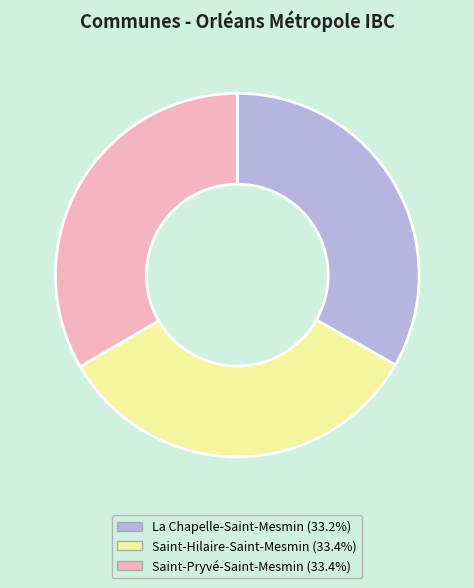

Is La Chapelle-Saint-Mesmin (33.2%) the majority of the pie?

No